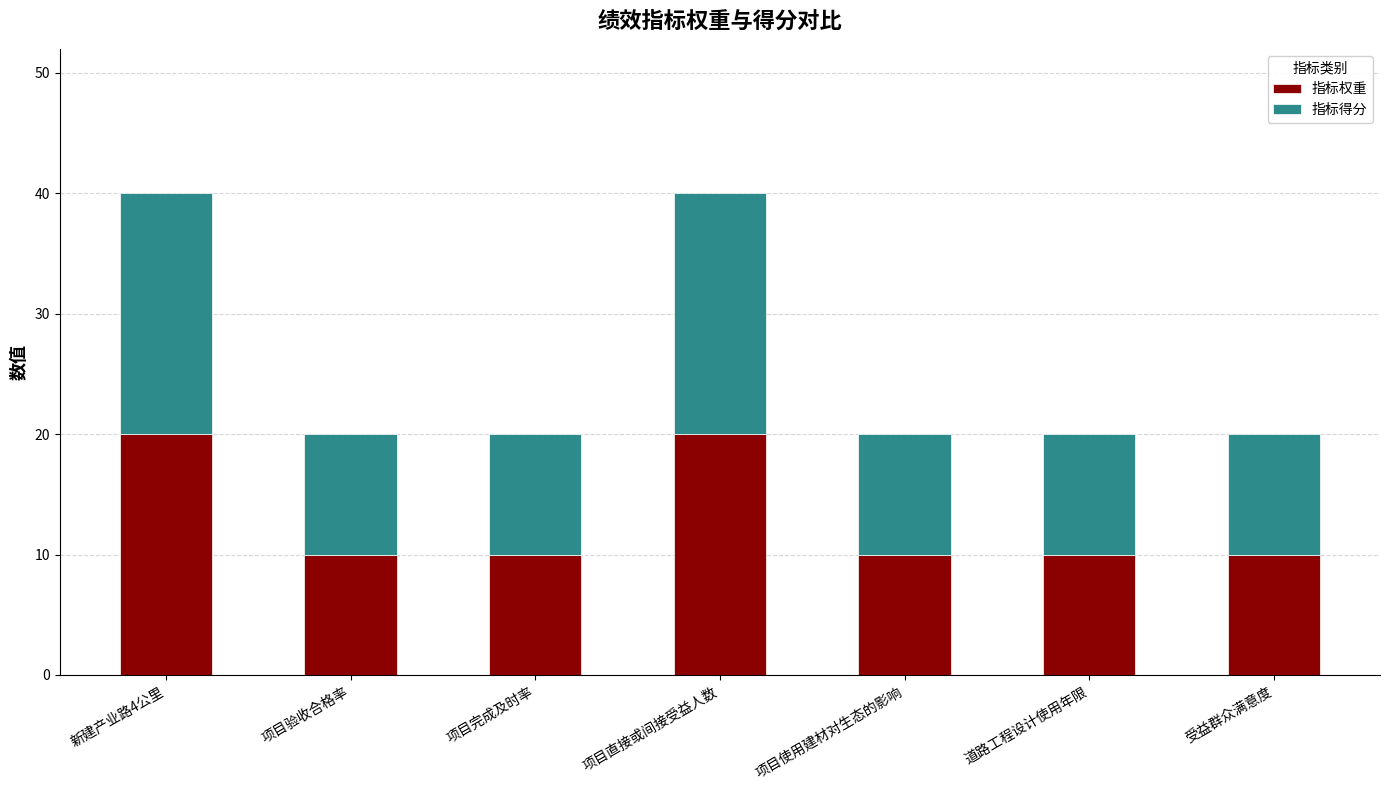

Is it true that 指标权重 equals 10 at 受益群众满意度?

True